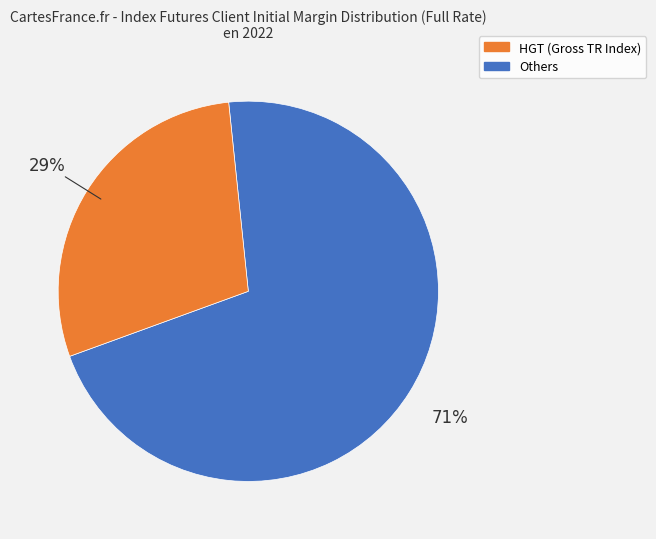

How many slices are in this pie chart?

2